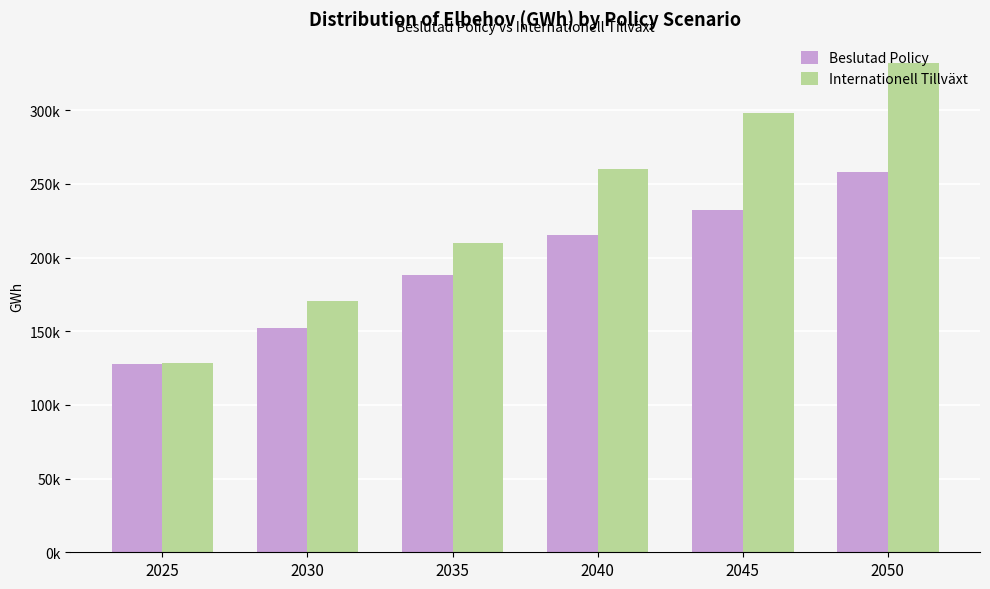

Which series has the widest spread of values?

Internationell Tillväxt